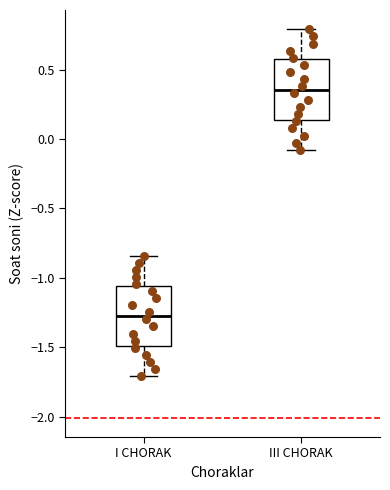

Where is the lower edge of the box for I CHORAK on the y-axis? The values are not printed on the chart, so give them approximately, as read against the axis.

-1.50